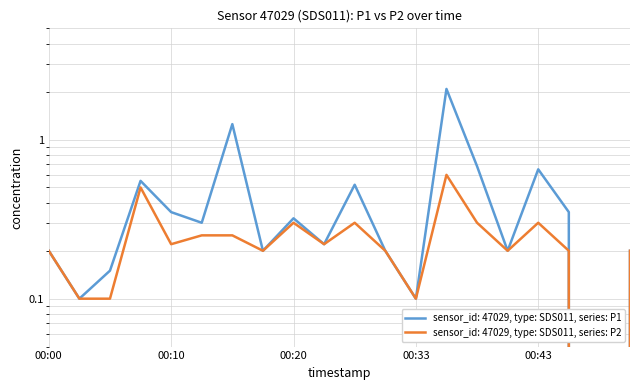

The value of P1 at 00:23 is 0.2. True or false?

True